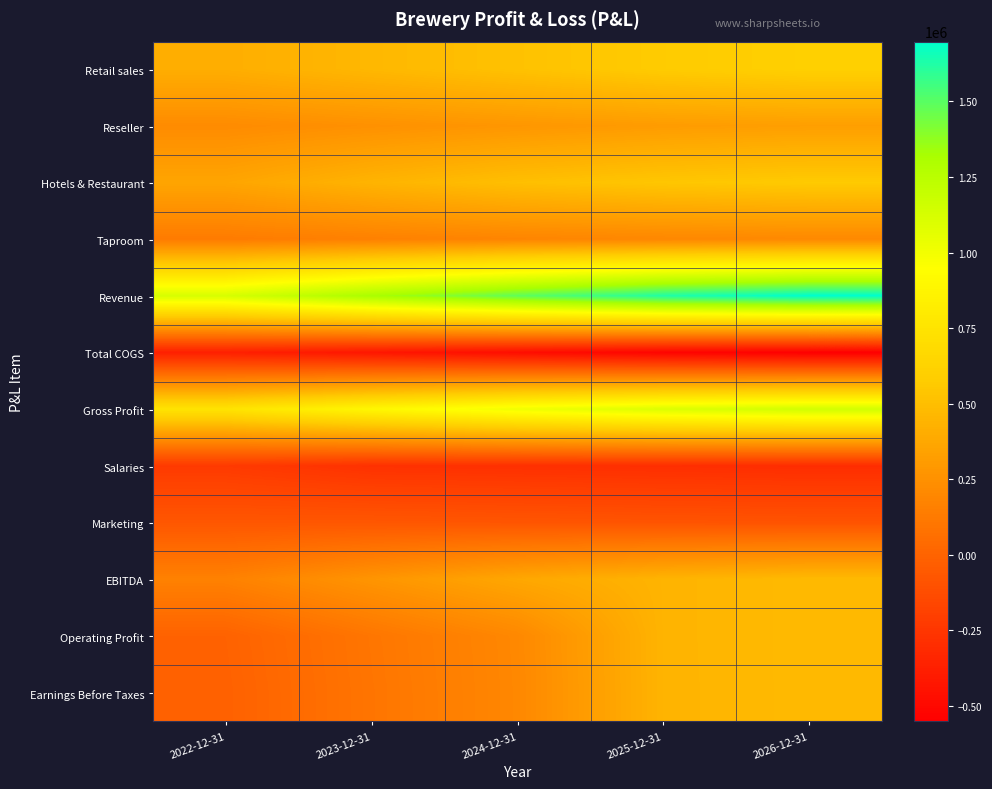

How many categories are shown in the chart?

5